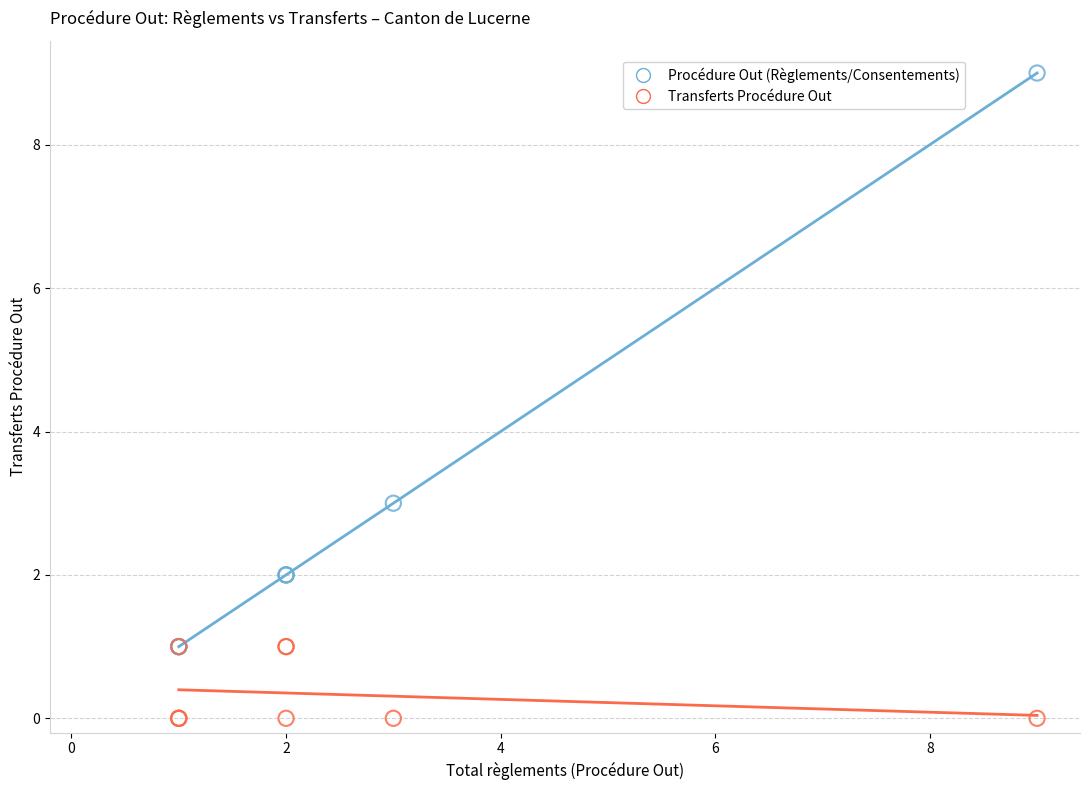

In the Procédure Out (Règlements/Consentements) series, what Y value is closest to 5?

3